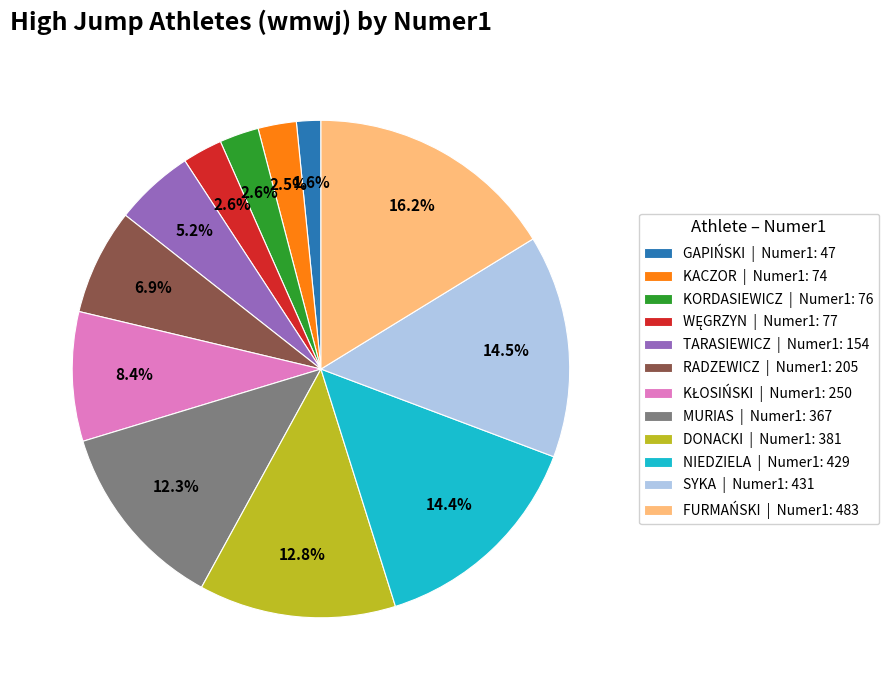

What is the ratio of the value at RADZEWICZ | Numer1: 205 to the value at TARASIEWICZ | Numer1: 154?

1.3